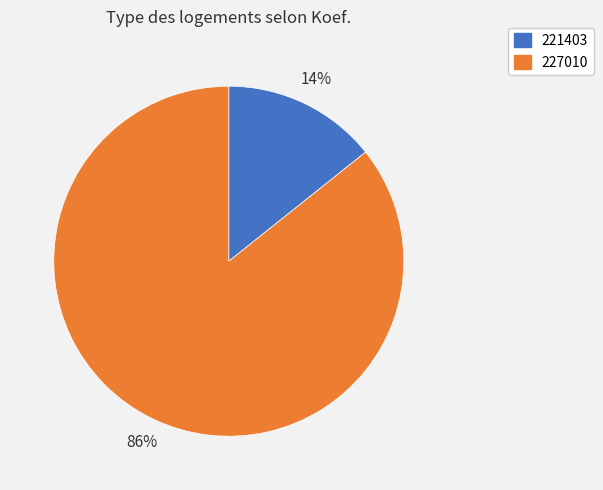

Does any single category account for the majority?

Yes